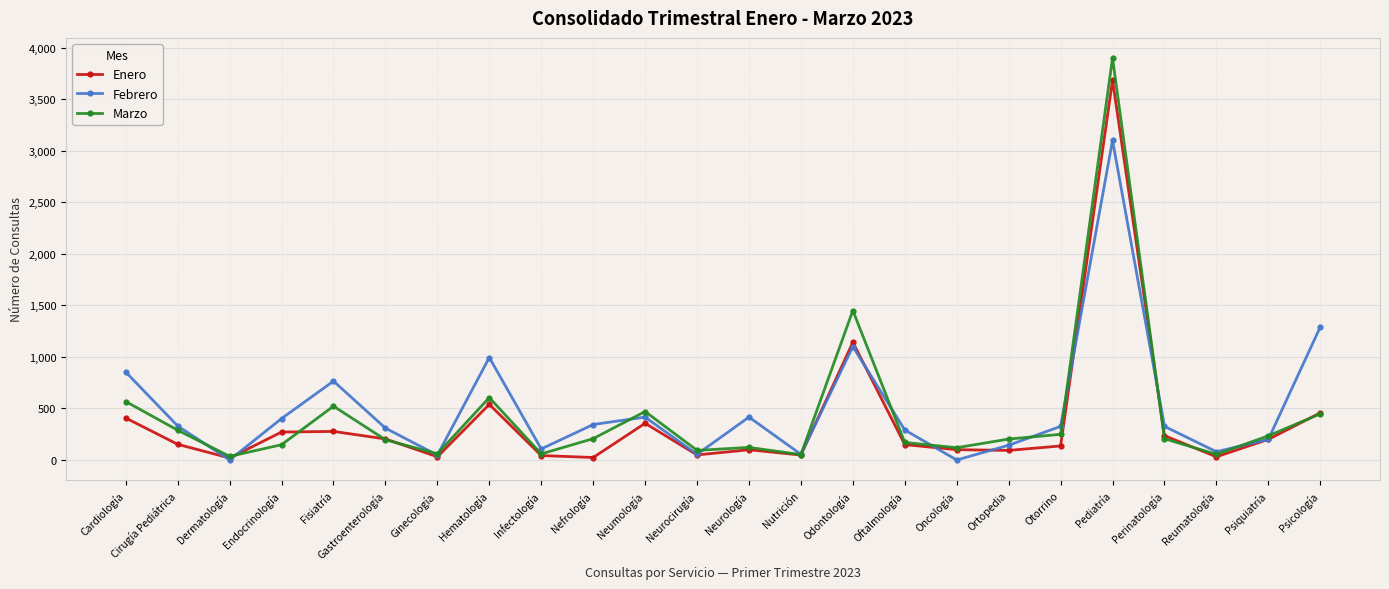

What are all the series names shown in the legend?

Enero, Febrero, Marzo